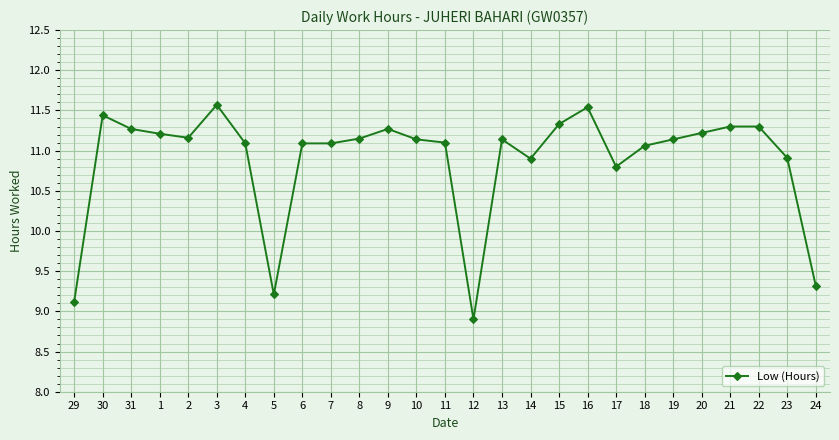

Is it true that the value at 8 is 16.5?

False